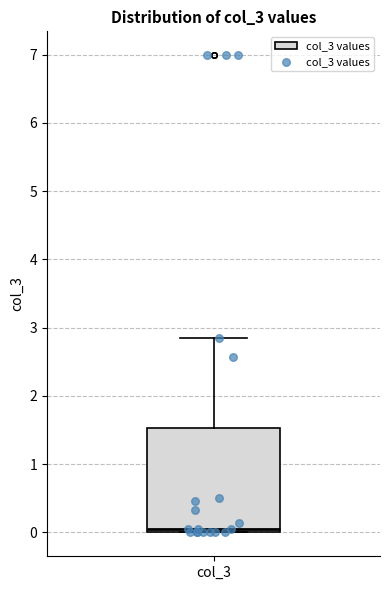

Read this box plot against the y-axis: the position of the median line, the range covered by the box, and the ends of both whiskers. The values are not printed on the chart, so give them approximately, as read against the axis.

median 0.1, box 0.0 to 1.5, whiskers 0.0 to 2.8